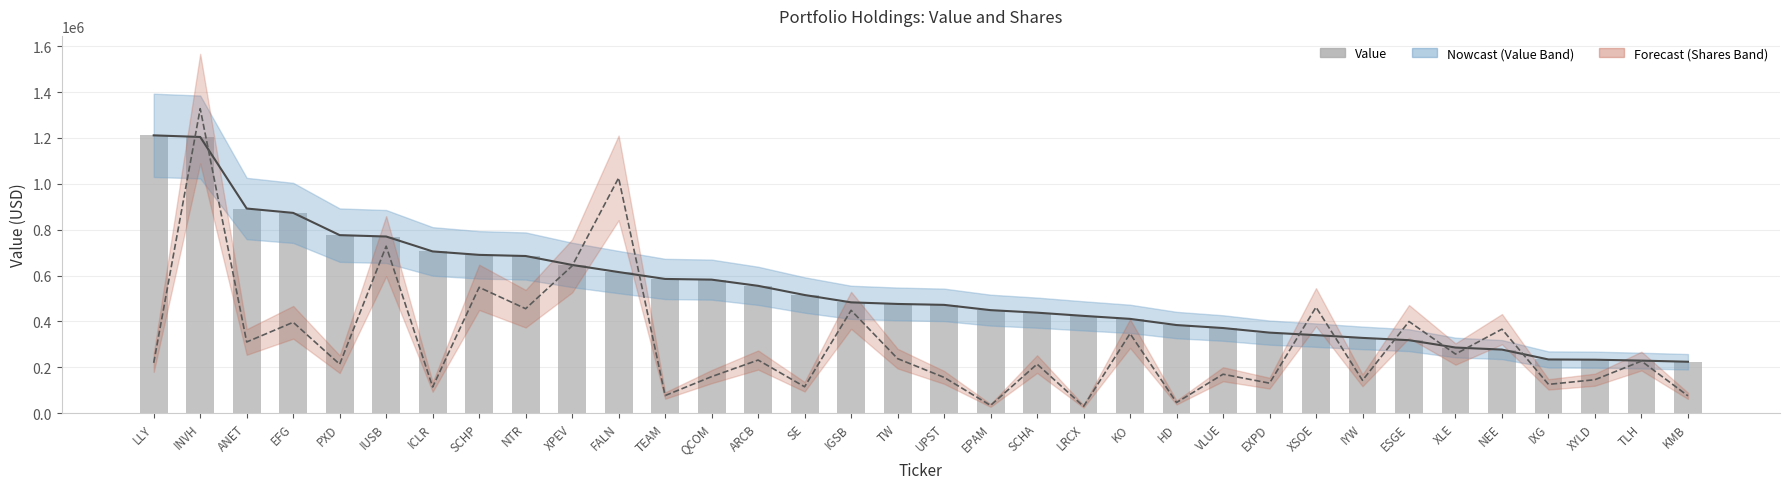

What is the sum of all values?

18032000